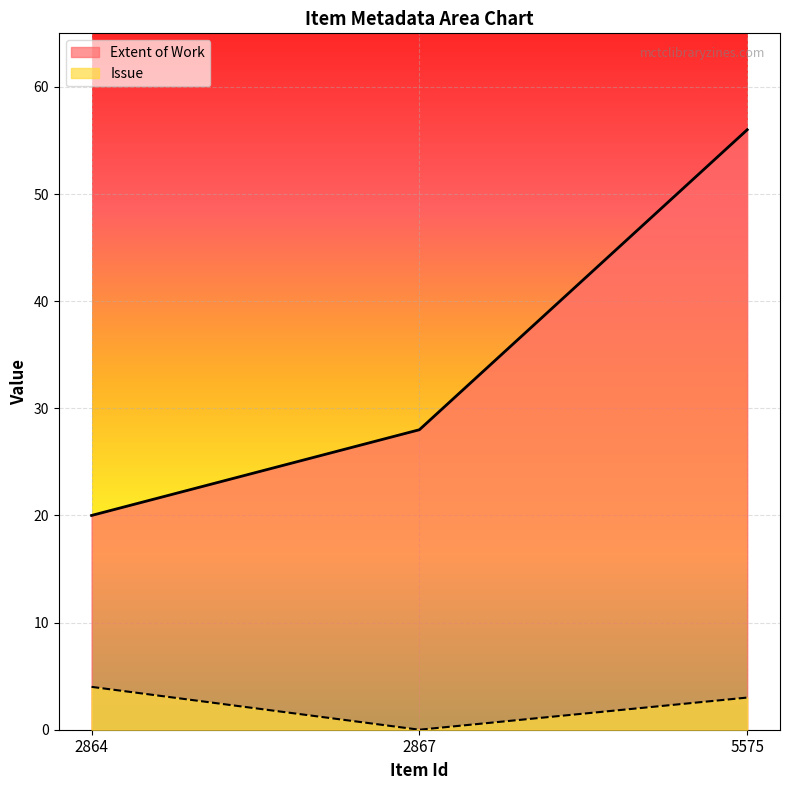

True or false: Issue has a value of 5 at 2864.

False